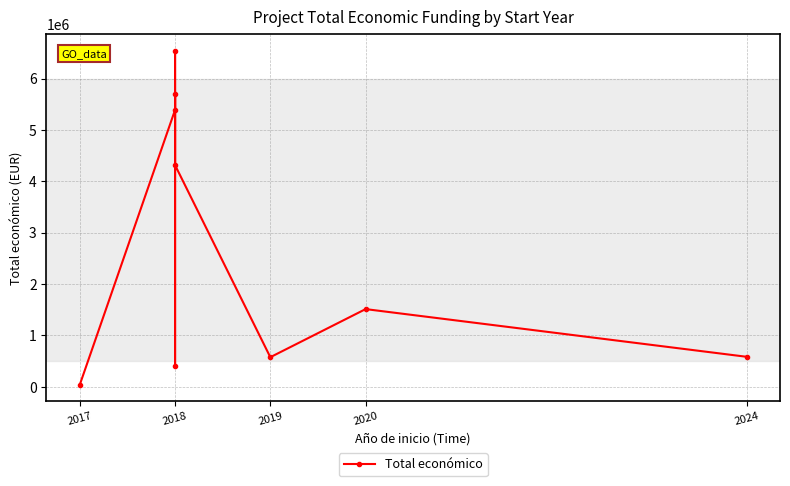

Count the number of data series in this chart.

1